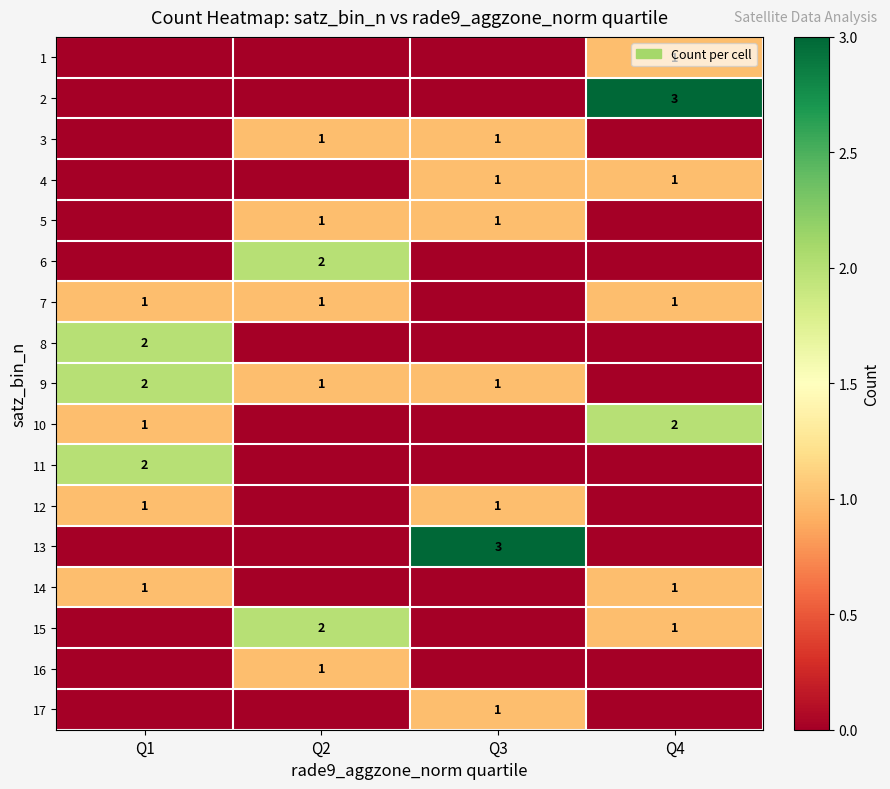

The 14 series shows 0 at Q1. True or false?

False